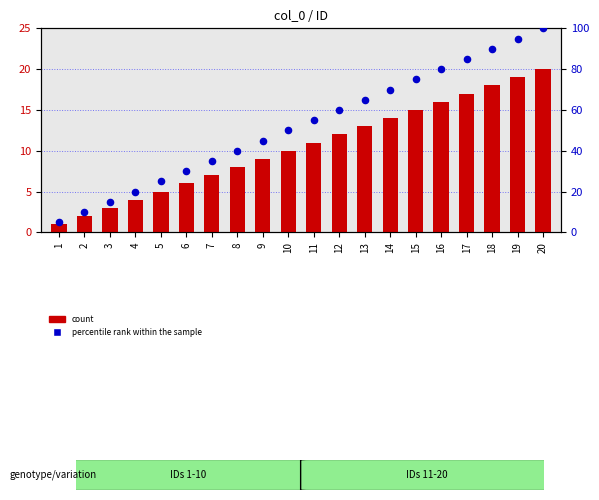

Which series reaches the minimum Y coordinate?

count